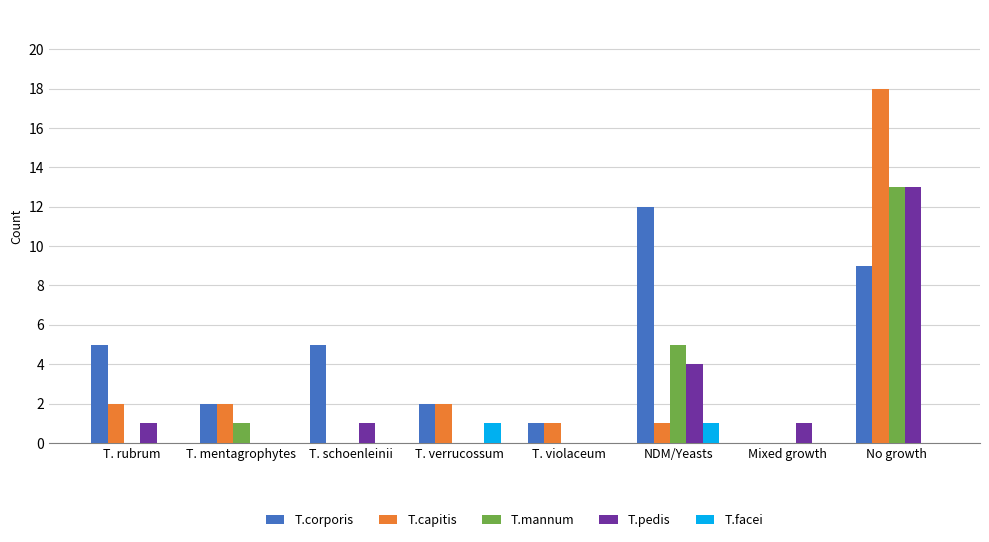

What is the maximum value shown in the chart?

18